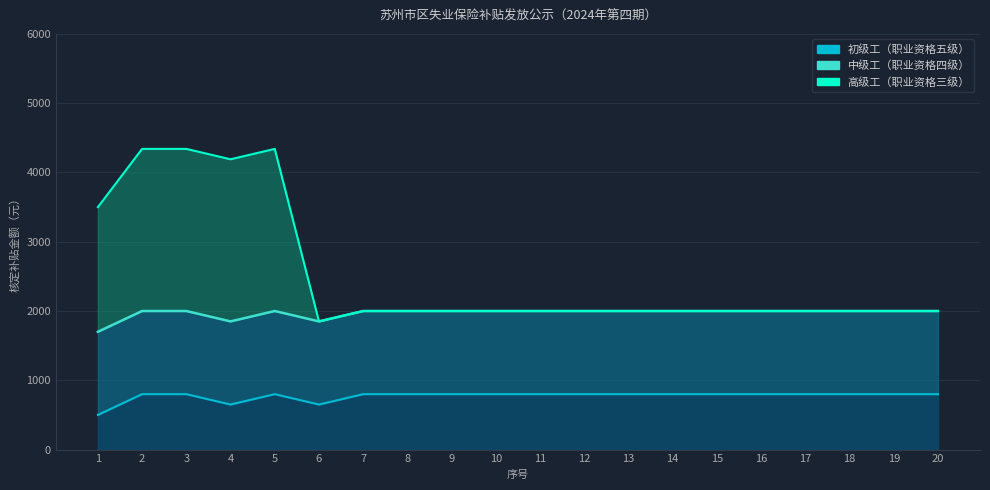

How many categories are shown in the chart?

20